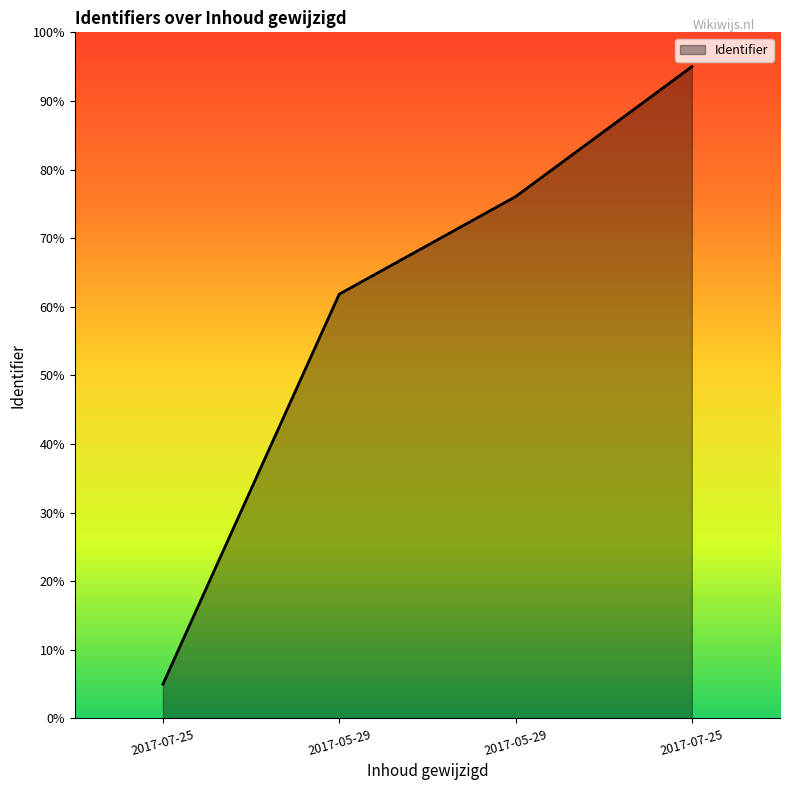

How many lines are shown in the chart?

1